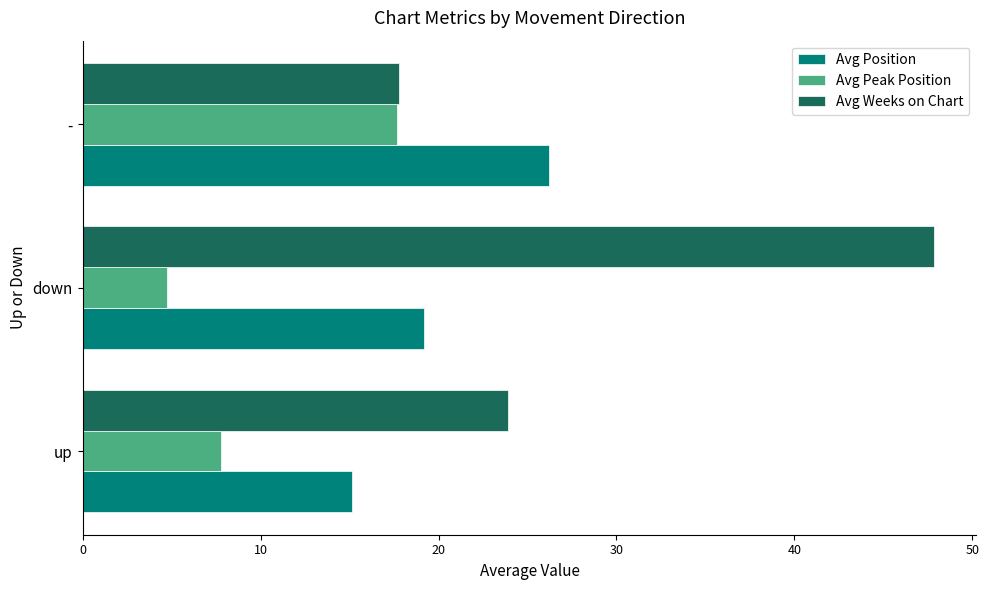

What is the sum of all Avg Position values?

60.5